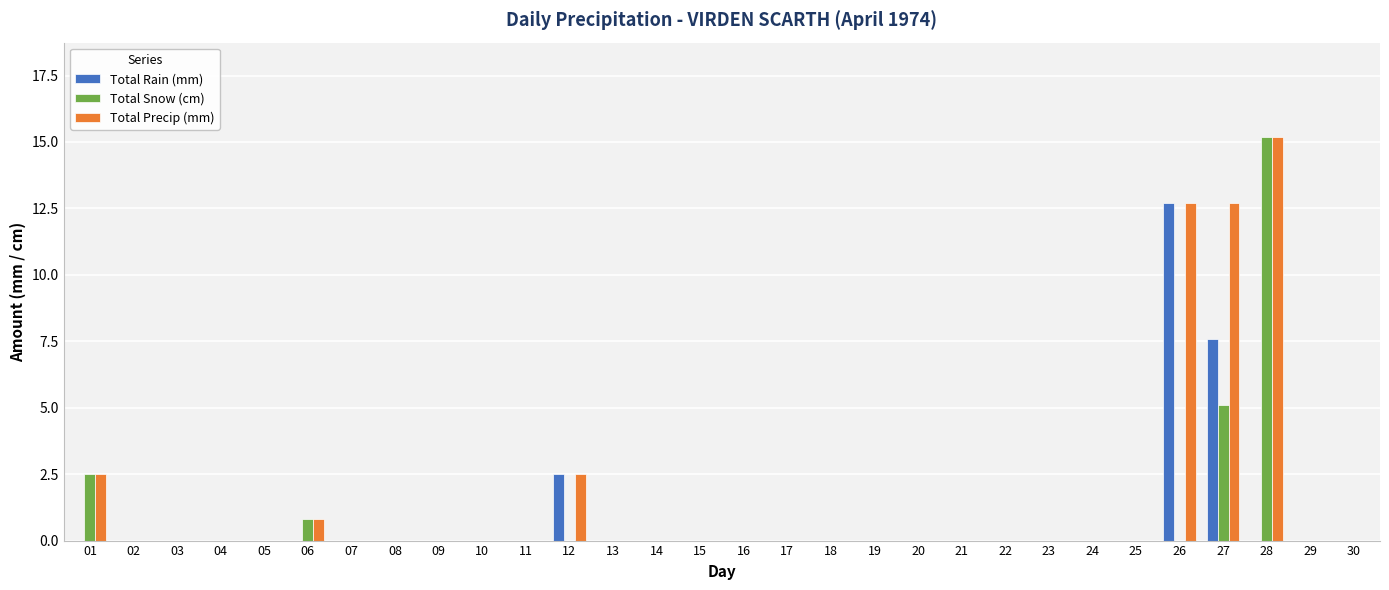

The Total Snow (cm) series shows 0.0 at 21. True or false?

True